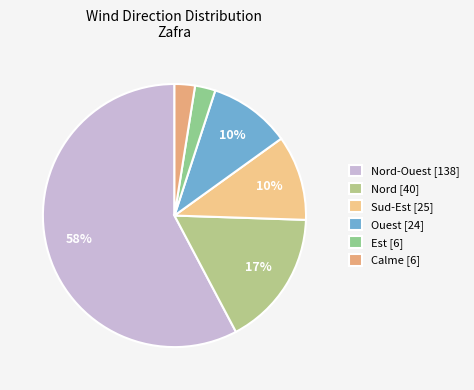

Which slice is the smallest?

Calme